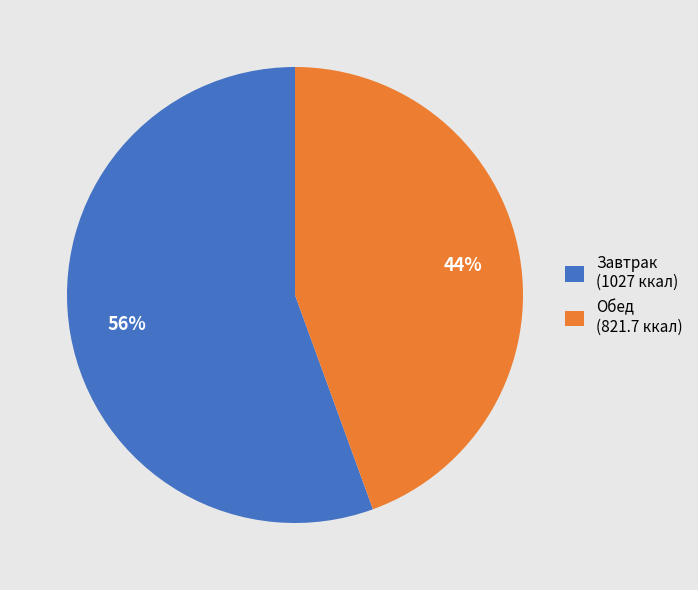

Is there a majority slice in this chart?

Yes